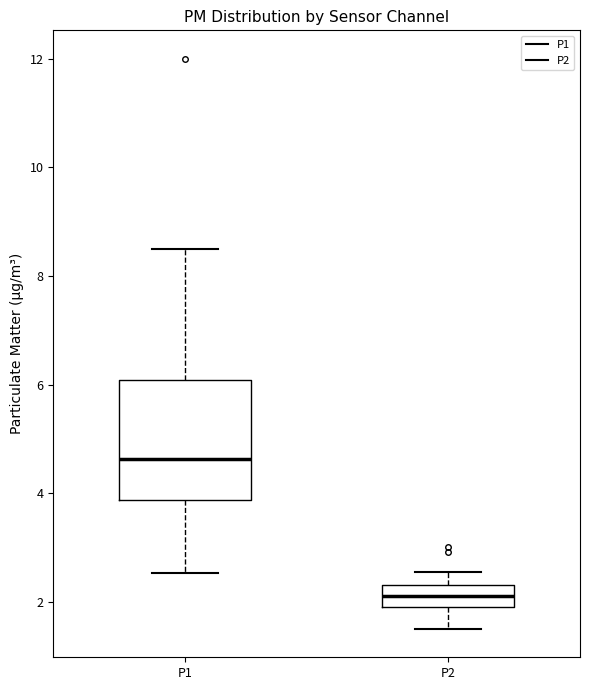

Where is the lower edge of the box for P2 on the y-axis? The values are not printed on the chart, so give them approximately, as read against the axis.

2.0